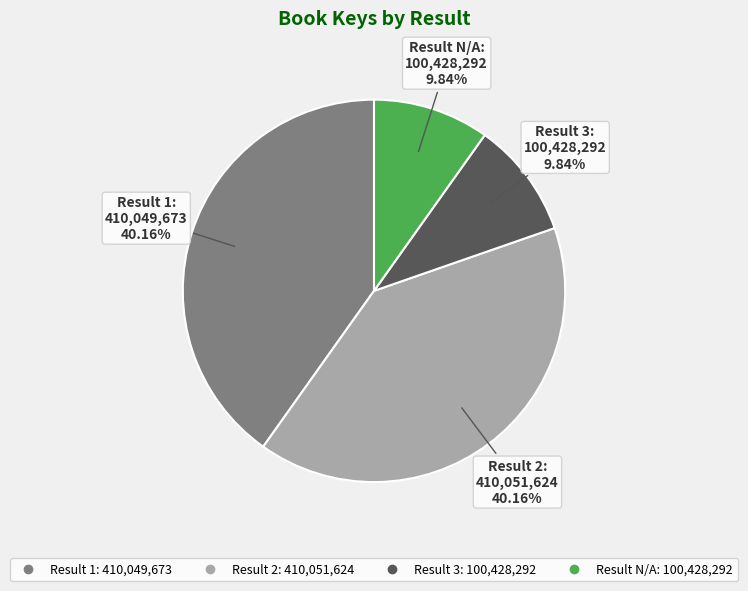

Is there a majority slice in this chart?

No